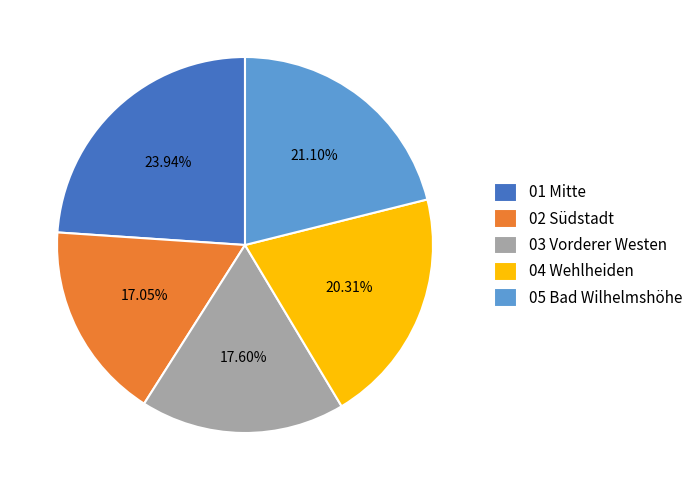

True or false: 02 Südstadt accounts for 24% of the total.

False